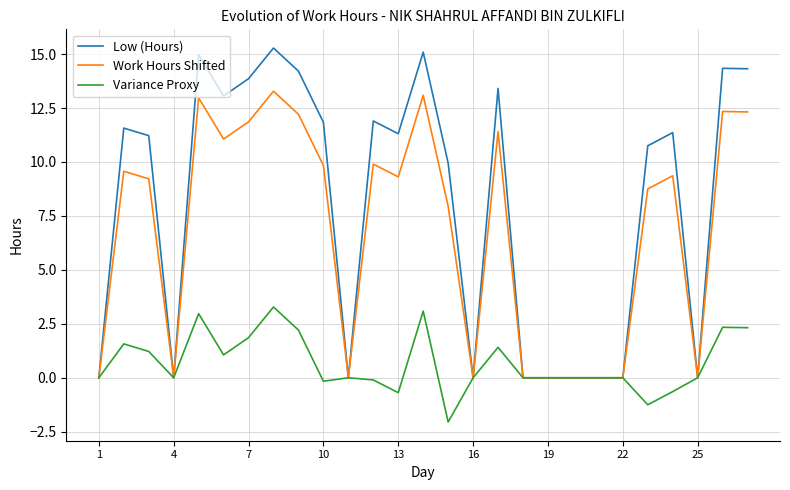

What is the greatest value displayed?

15.3